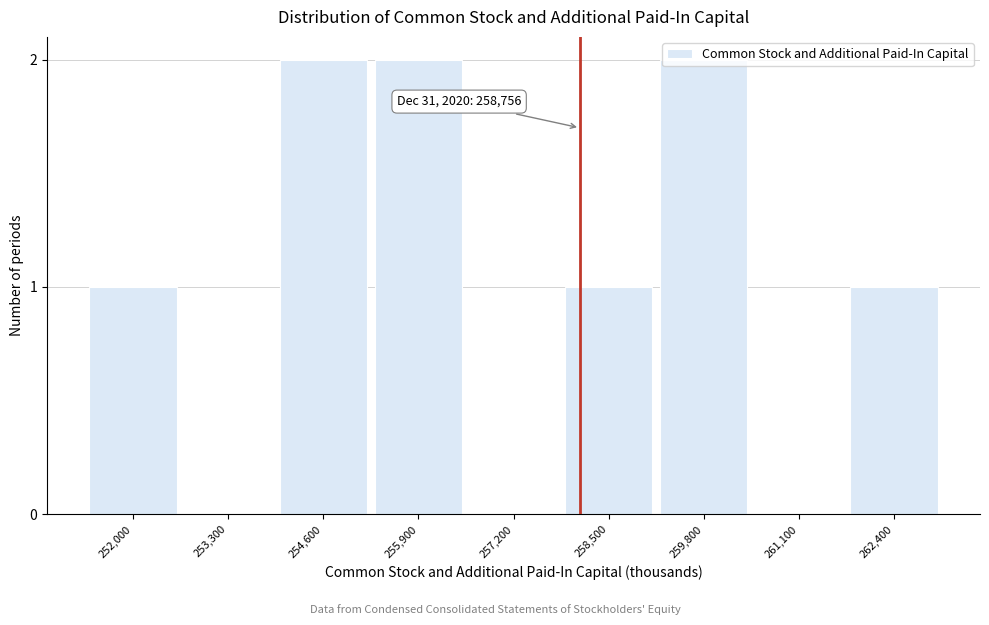

What is the sum of all values?

9